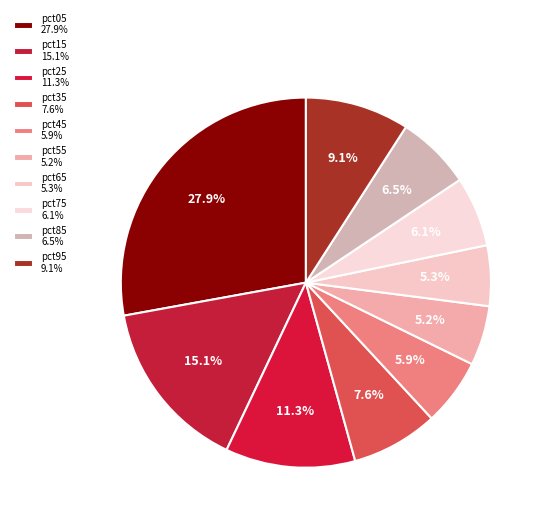

To the nearest percent, what portion does pct75 represent?

6%